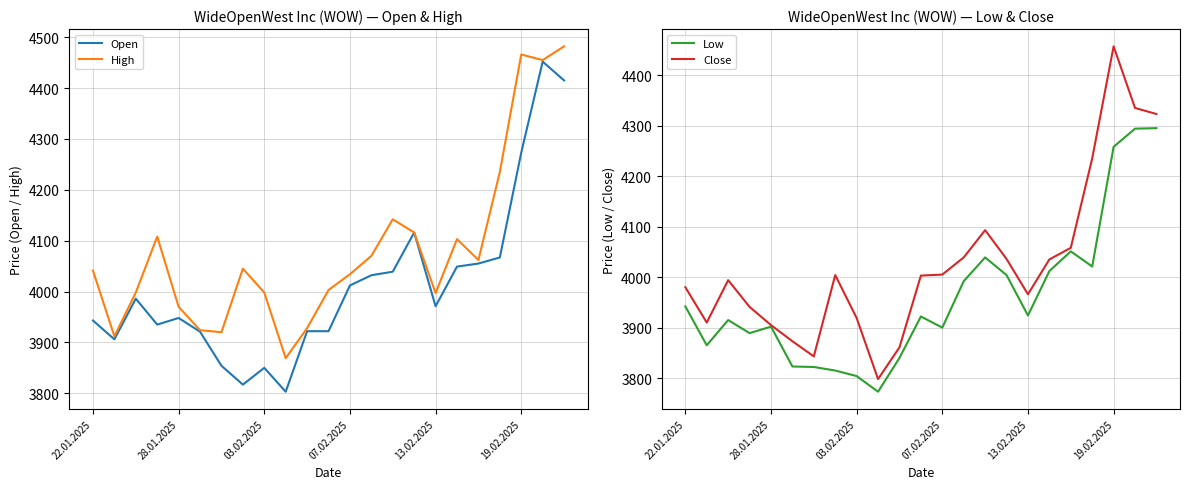

What is the minimum value for Low?

3773